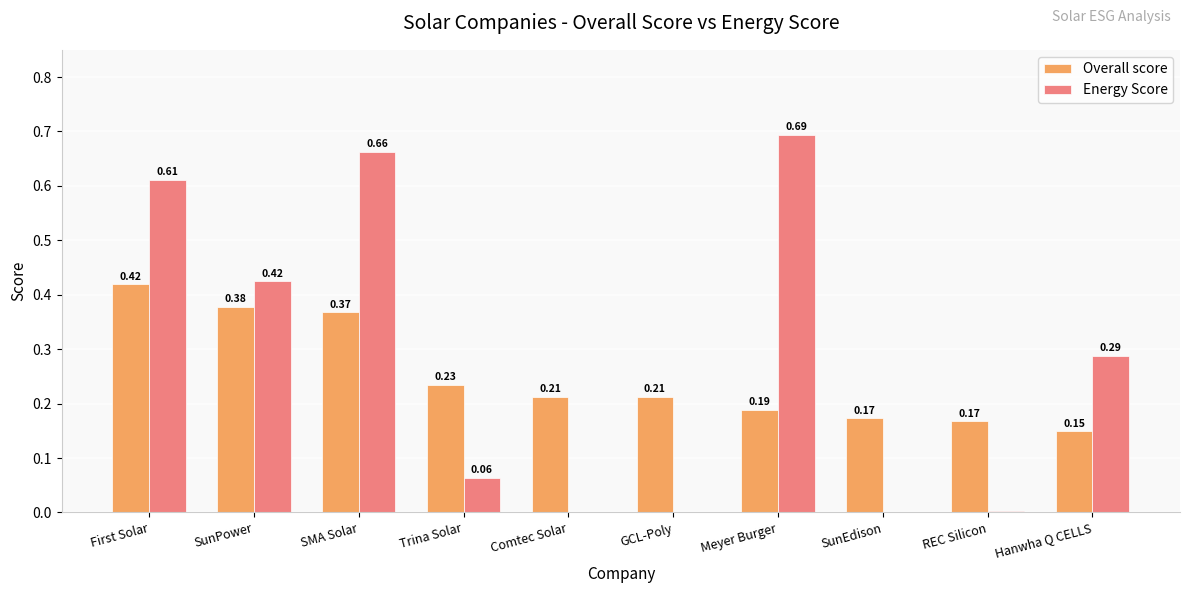

What is the sum of all Energy Score values?

2.7